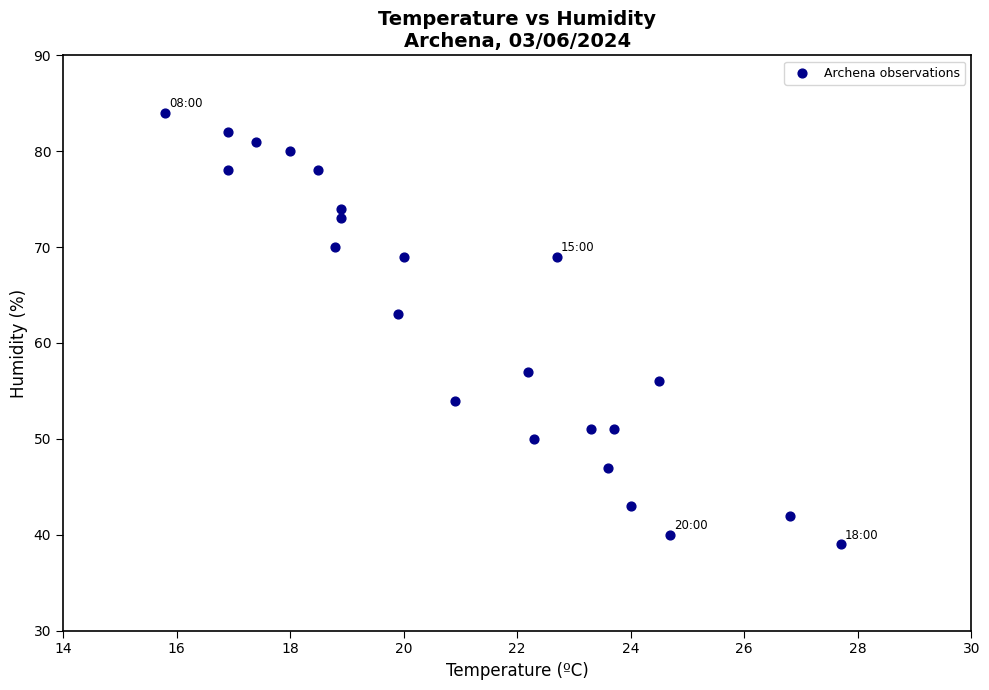

What is the range of Y values (max minus min)?

45